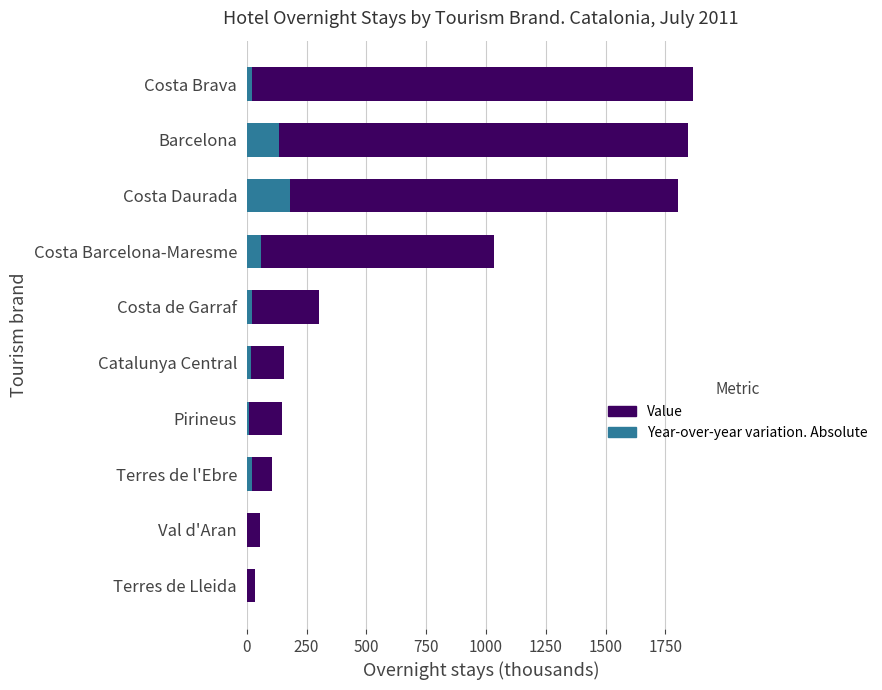

Reading right to left, what are all the values shown in this chart?

Value: 35.6	54.6	106.1	145.2	156.4	302.4	1034.4	1804.1	1842.9	1867.3
Year-over-year variation. Absolute: 0.0	0.2	21.8	9.5	16.7	22.5	58.4	182.2	135.0	23.4